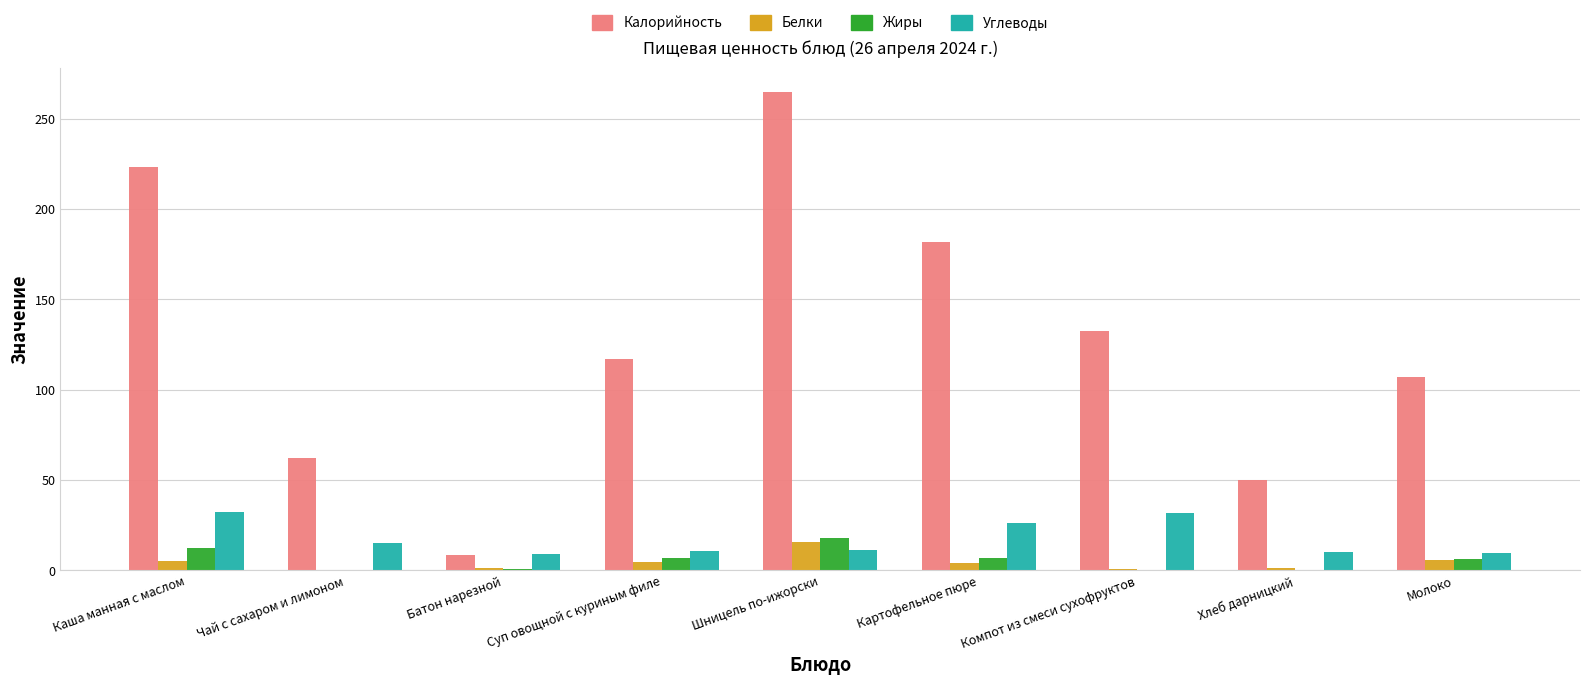

Read the Калорийность value at Чай с сахаром и лимоном.

62.4